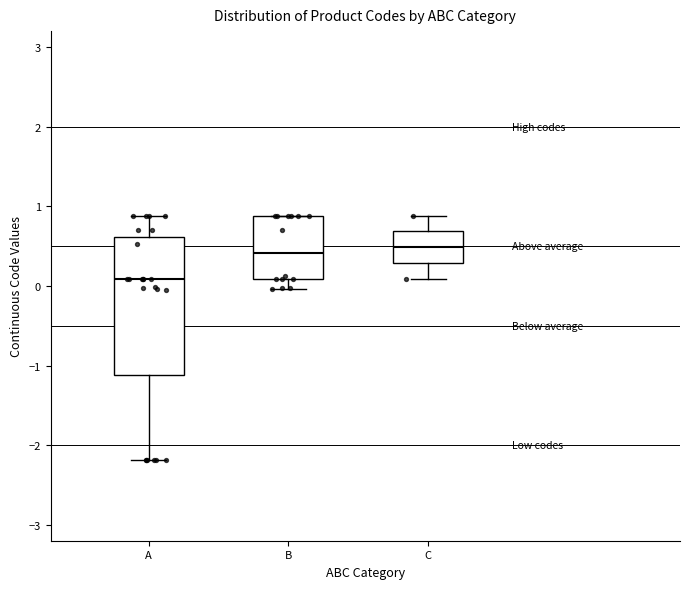

Which box is the tallest, from its lower edge to its upper edge?

A